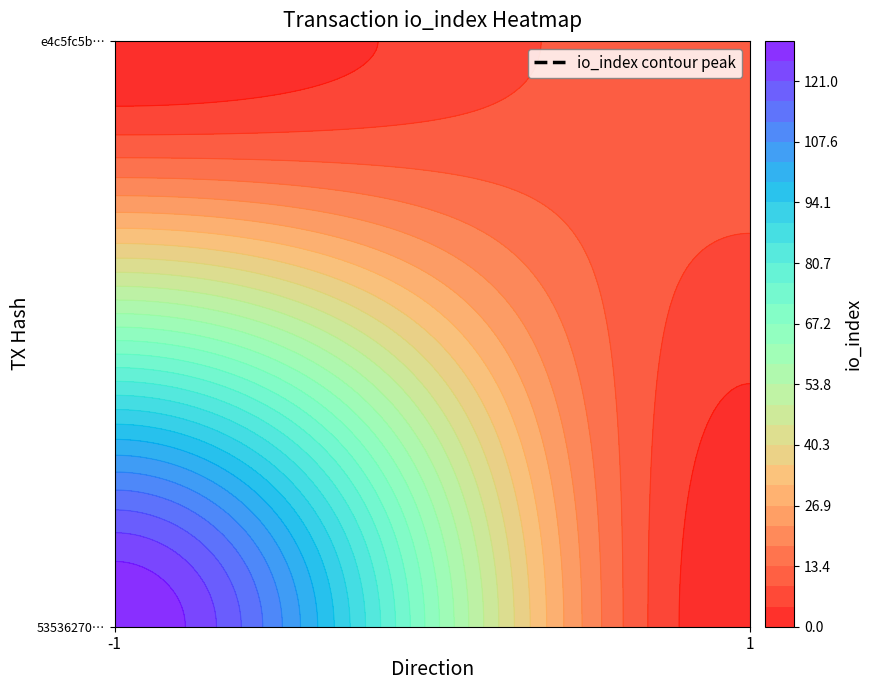

What is the spread (max minus min) of values at io_index?

118